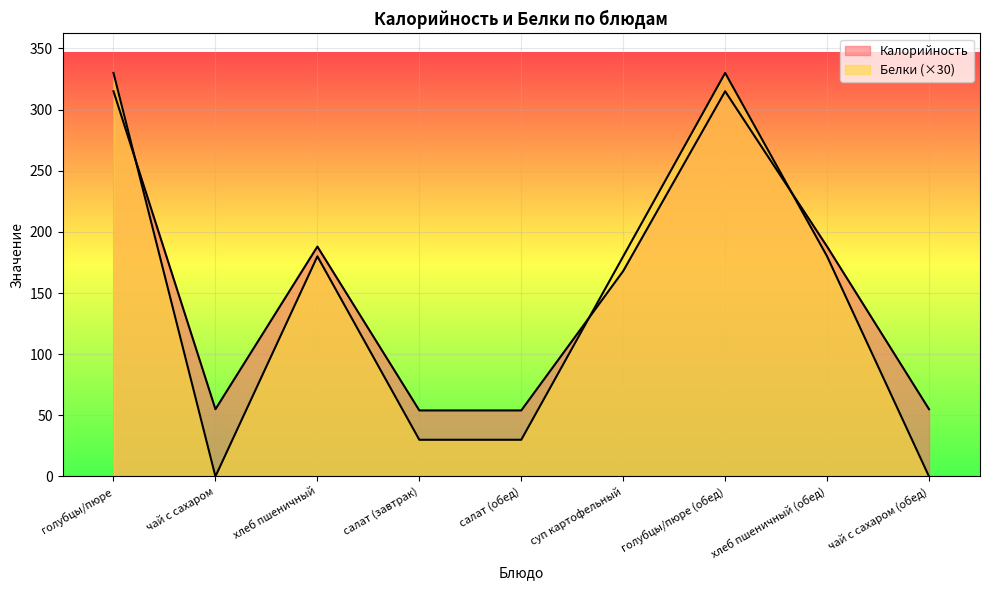

Reading left to right, list all the values displayed in this chart.

Калорийность: голубцы/пюре=315	чай с сахаром=55	хлеб пшеничный=188	салат (завтрак)=54	салат (обед)=54	суп картофельный=168	голубцы/пюре (обед)=315	хлеб пшеничный (обед)=188	чай с сахаром (обед)=55
Белки: голубцы/пюре=330	чай с сахаром=0	хлеб пшеничный=180	салат (завтрак)=30	салат (обед)=30	суп картофельный=180	голубцы/пюре (обед)=330	хлеб пшеничный (обед)=180	чай с сахаром (обед)=0